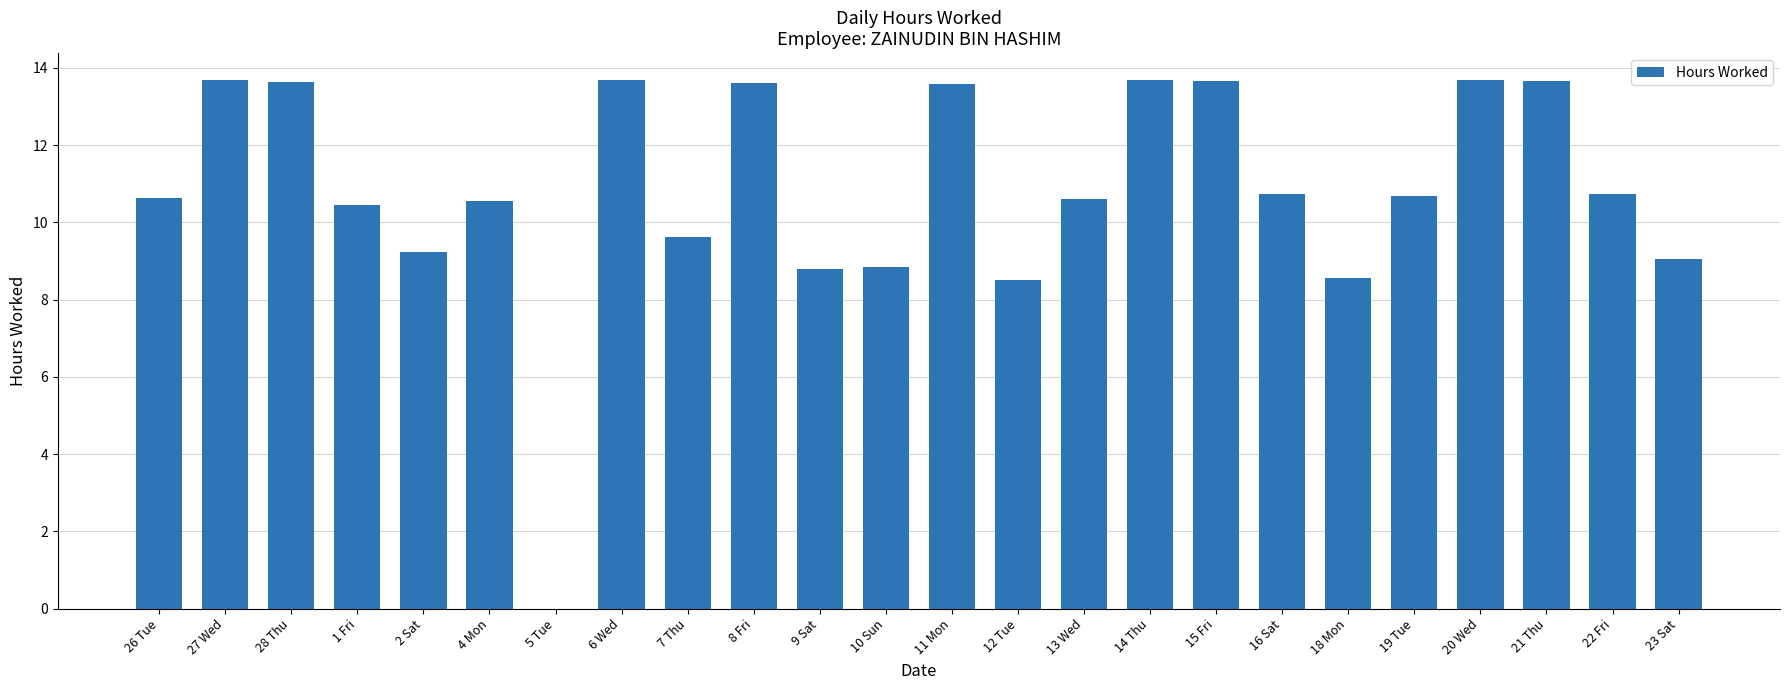

Where does the data first go above 10?

26 Tue